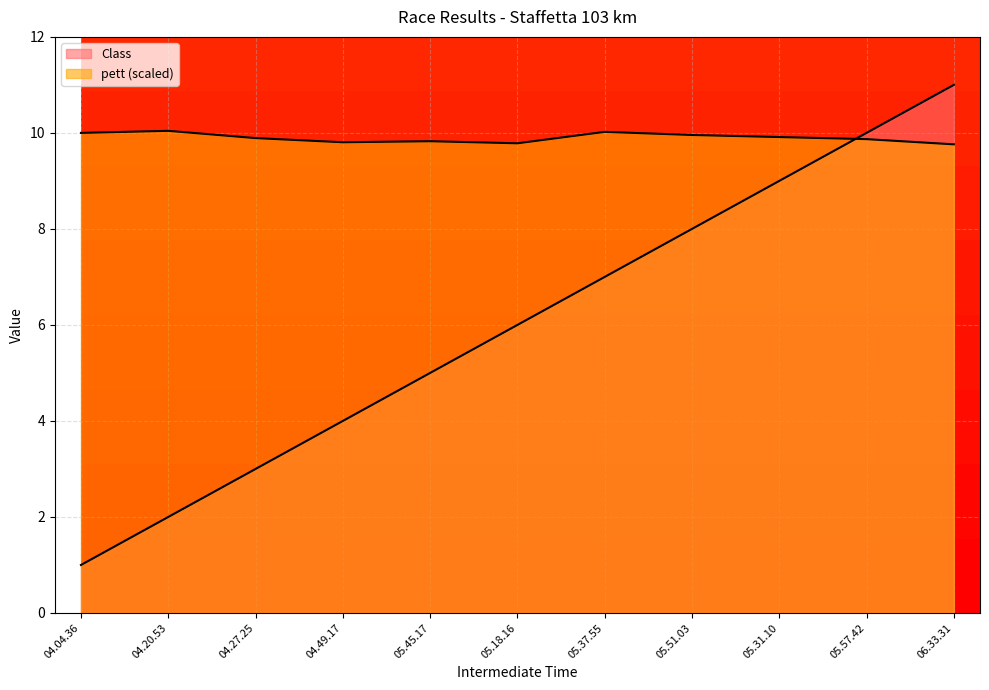

The pett series shows 3.4 at 05.18.16. True or false?

False